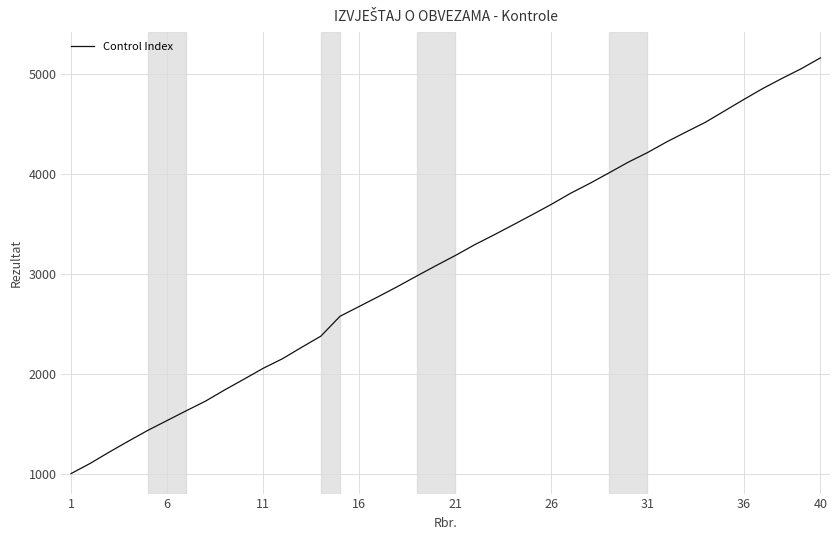

What is the maximum value shown in the chart?

5161.2